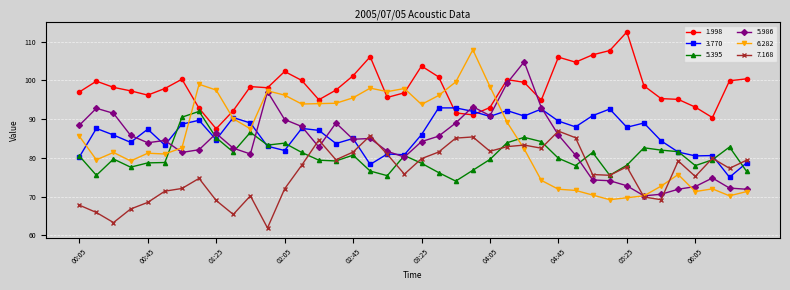

True or false: 1.998 and 7.168 intersect in this chart.

False